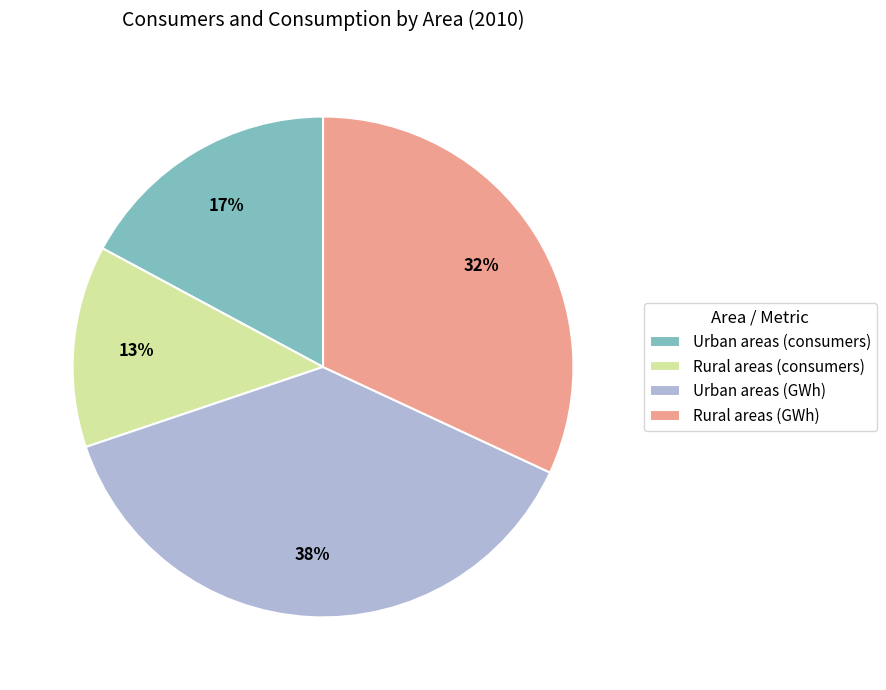

To the nearest percent, what portion does Rural areas (consumers) represent?

13%